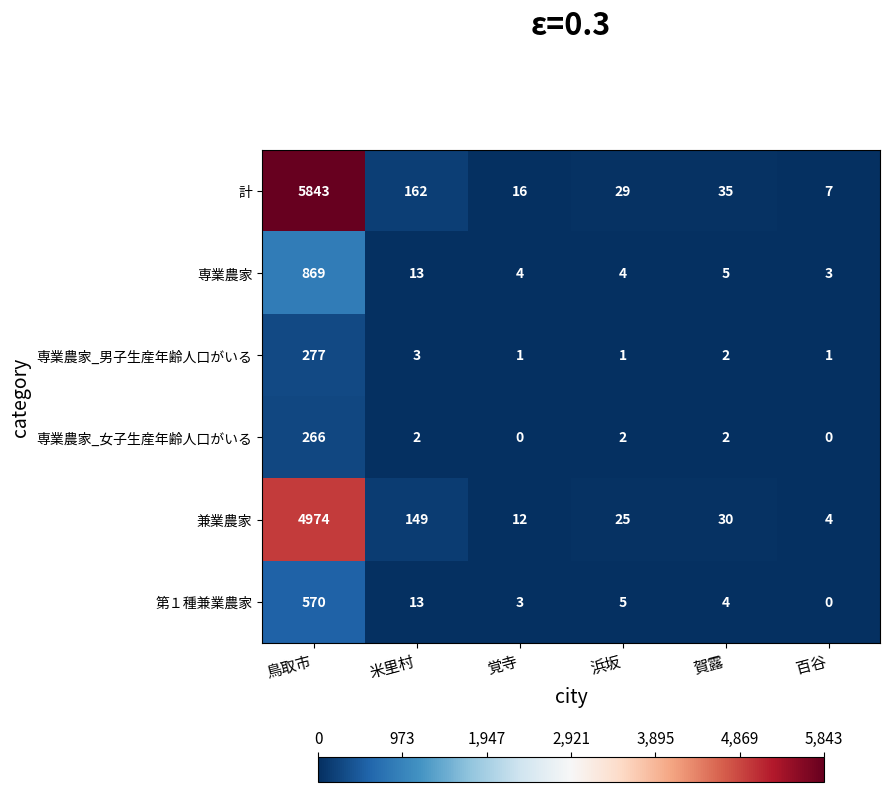

Rank the categories by 第１種兼業農家 value from lowest to highest.

百谷, 覚寺, 賀露, 浜坂, 米里村, 鳥取市